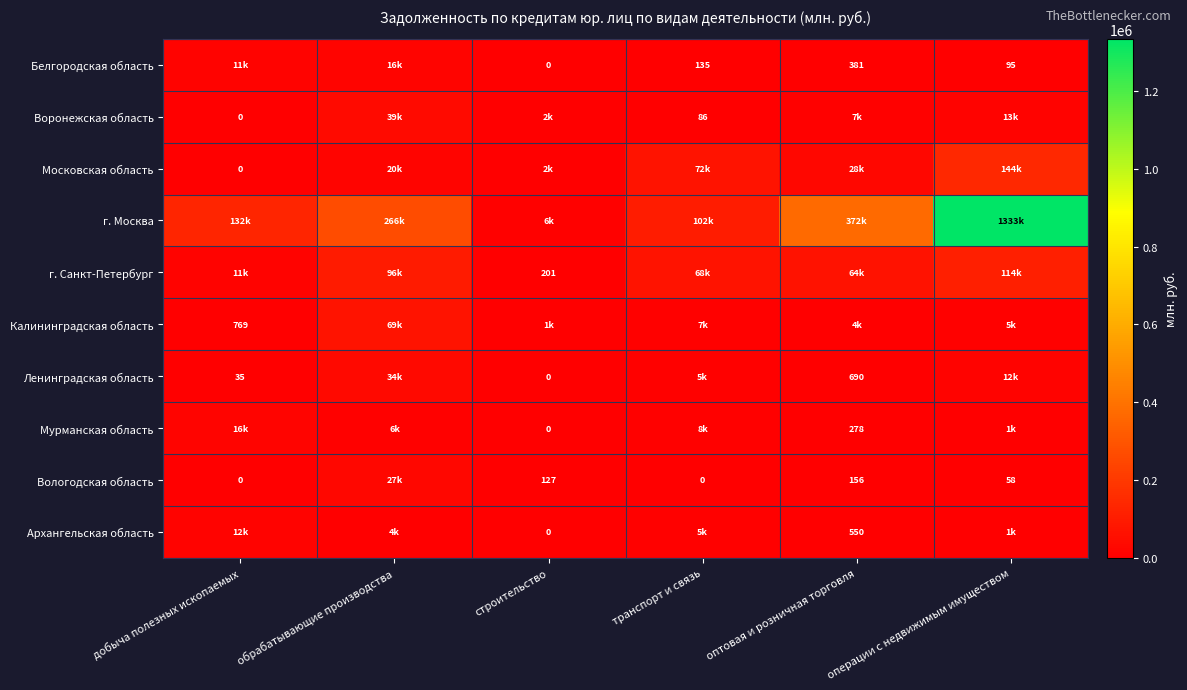

What is the difference between the Мурманская область values at строительство and оптовая и розничная торговля?

278